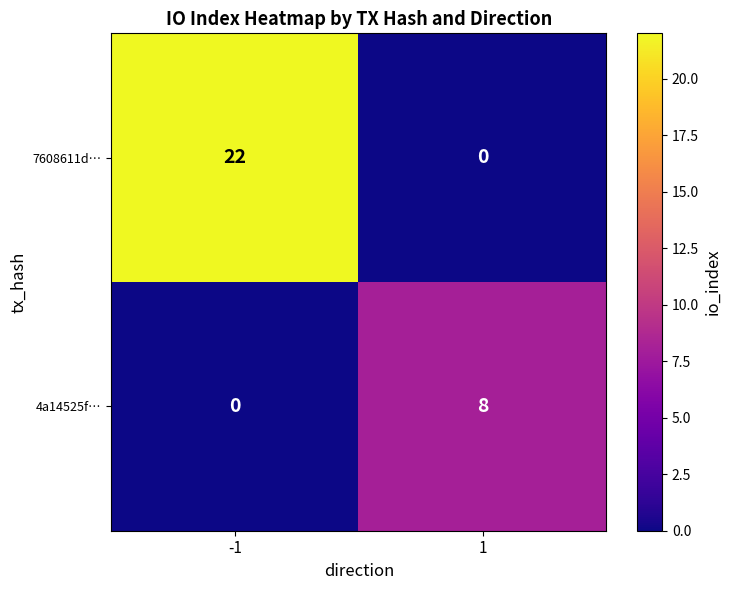

Rank the series by their maximum value, from highest to lowest.

7608611d…, 4a14525f…